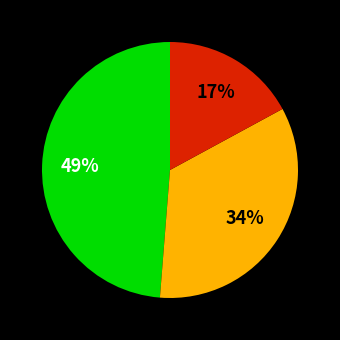

Count the number of slices in the pie.

3